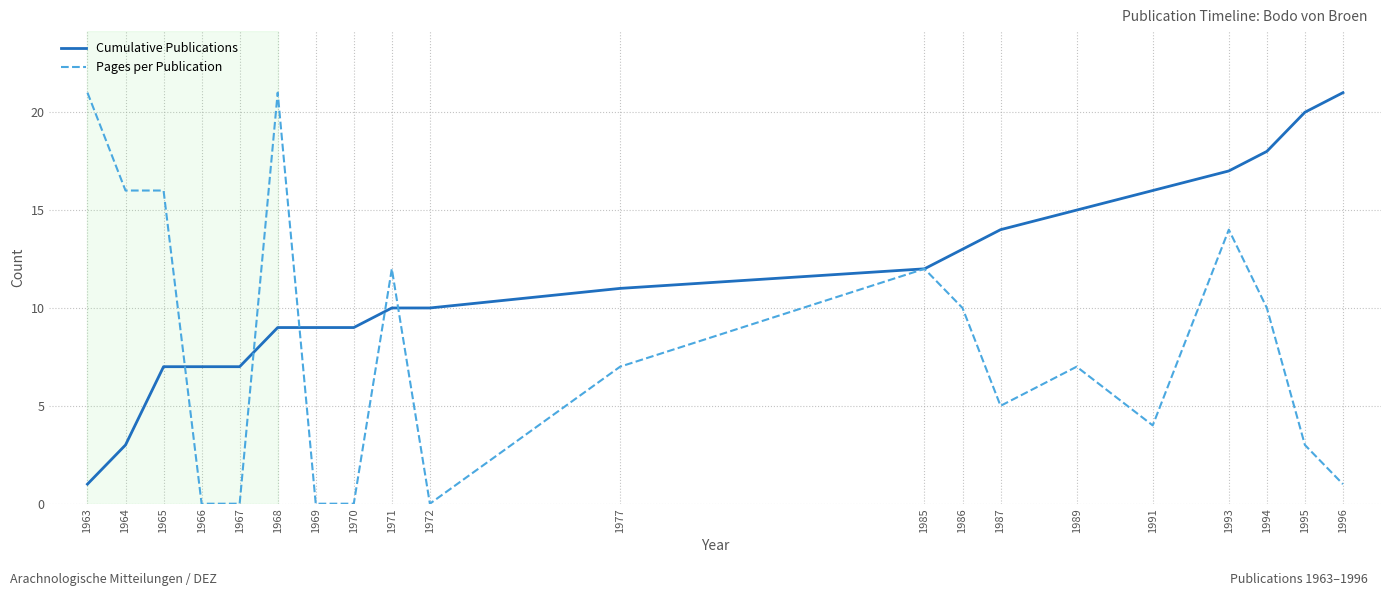

What is the difference between the highest and lowest values at 1967?

7